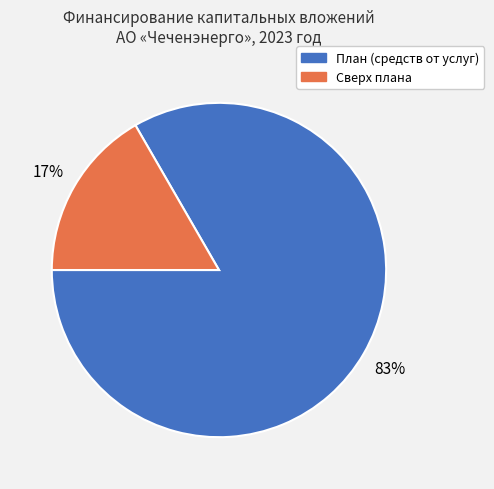

To the nearest percent, what is the average slice percentage?

50%